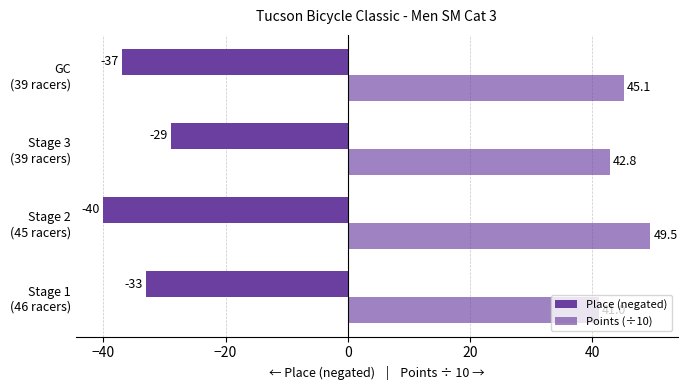

List the series in order of their peak value, highest first.

Points (÷10), Place (negated)